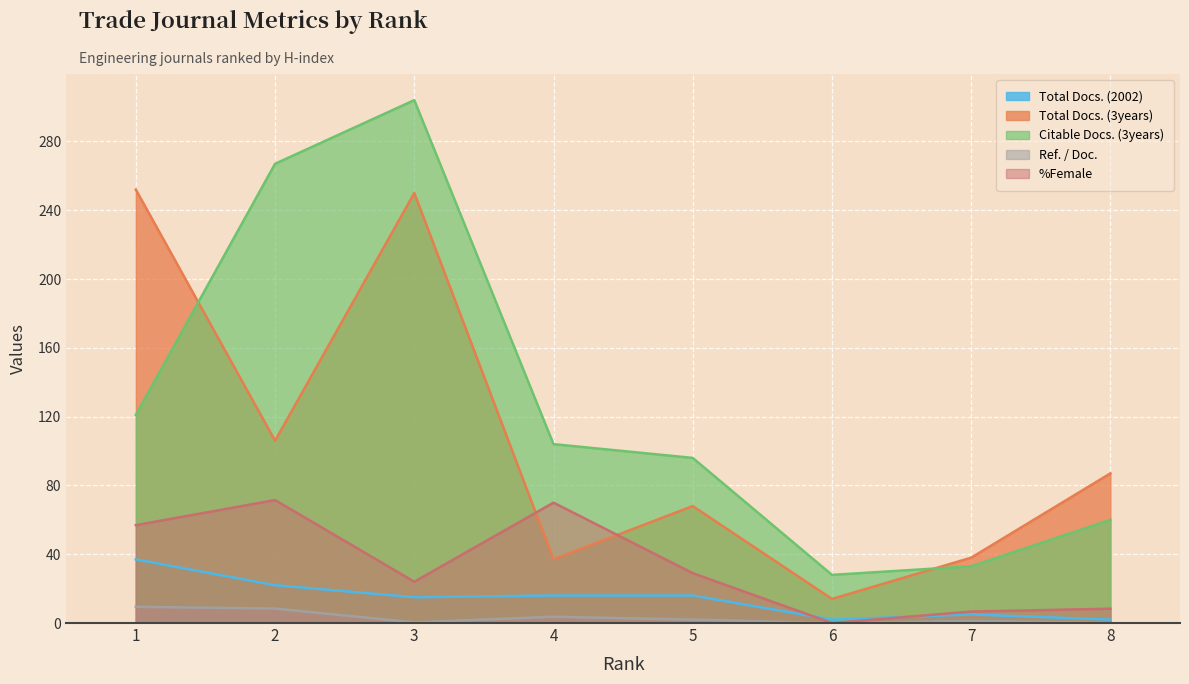

At which category does Ref. / Doc. reach its first local valley?

3